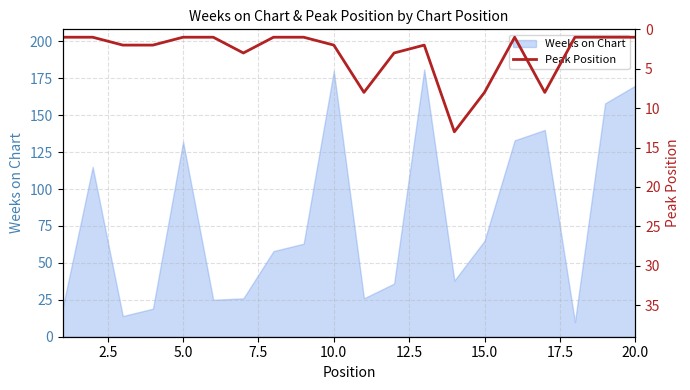

What is the highest value of the Weeks on Chart series?

181